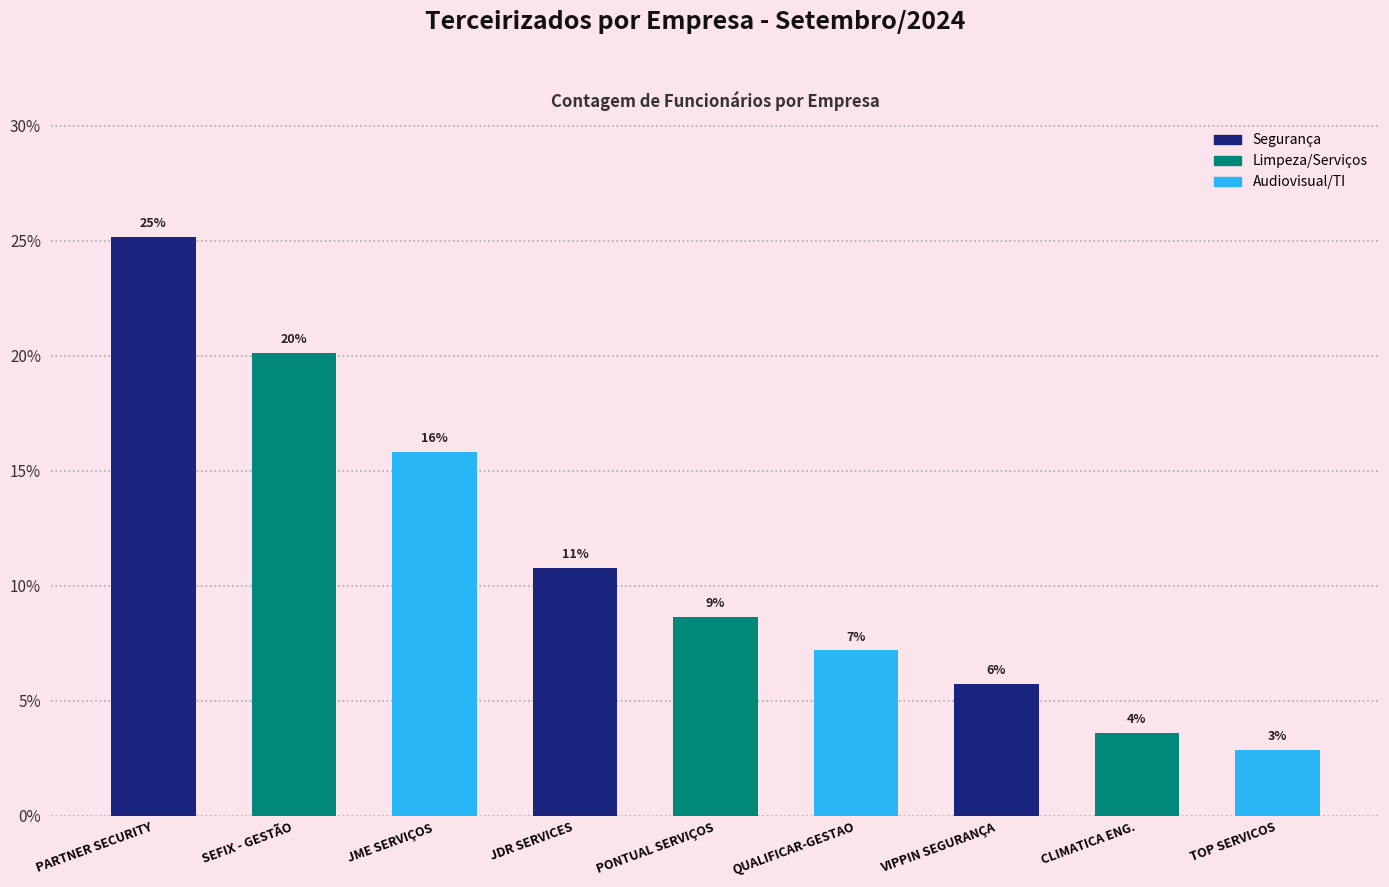

How many bars are there in total?

9